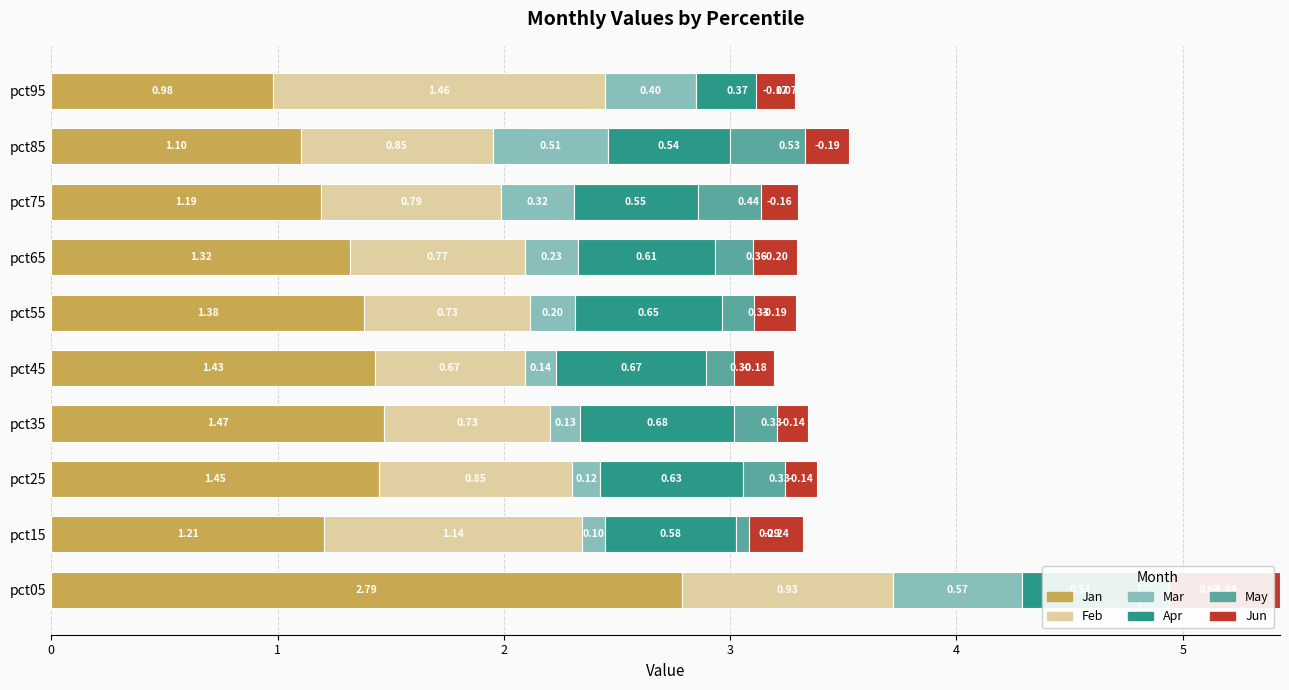

Reading left to right, transcribe all the data shown in this chart.

Jan: 2.8	1.2	1.5	1.5	1.4	1.4	1.3	1.2	1.1	1.0
Feb: 0.9	1.1	0.9	0.7	0.7	0.7	0.8	0.8	0.8	1.5
Mar: 0.6	0.1	0.1	0.1	0.1	0.2	0.2	0.3	0.5	0.4
Apr: 0.5	0.6	0.6	0.7	0.7	0.6	0.6	0.6	0.5	0.4
May: 0.6	0.3	0.3	0.3	0.3	0.3	0.4	0.4	0.5	0.1
Jun: -0.5	-0.2	-0.1	-0.1	-0.2	-0.2	-0.2	-0.2	-0.2	-0.2